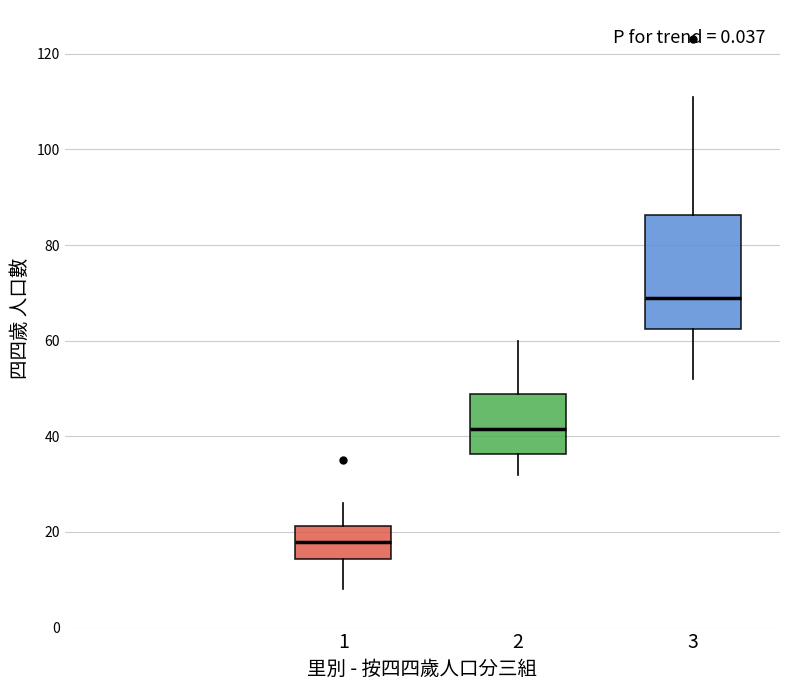

Which box's median line is the highest?

3